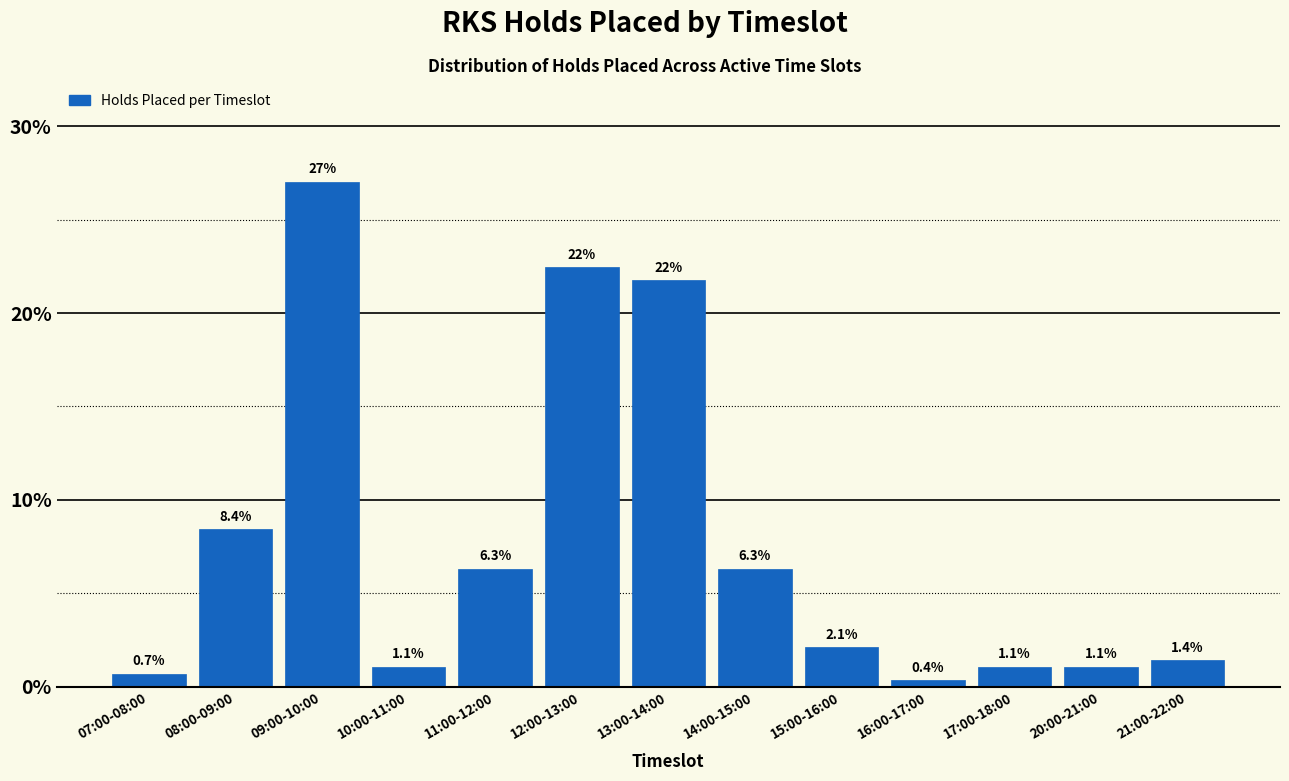

Reading left to right, extract all data points from this chart.

07:00-08:00=0.7	08:00-09:00=8.4	09:00-10:00=27.0	10:00-11:00=1.1	11:00-12:00=6.3	12:00-13:00=22.5	13:00-14:00=21.8	14:00-15:00=6.3	15:00-16:00=2.1	16:00-17:00=0.4	17:00-18:00=1.1	20:00-21:00=1.1	21:00-22:00=1.4